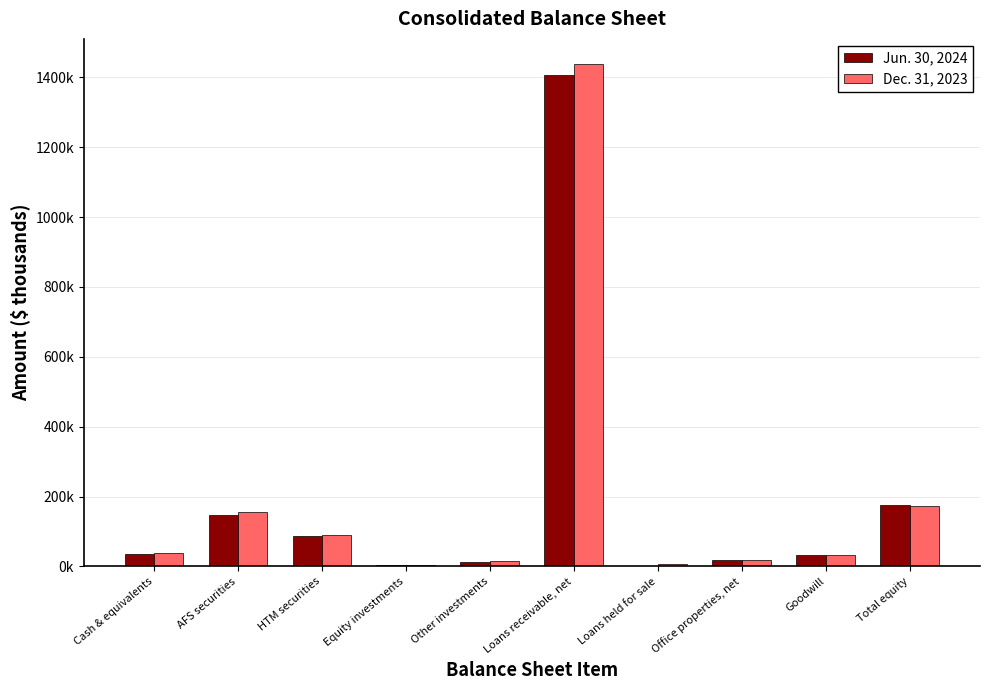

List the series in order of their peak value, lowest first.

Jun. 30, 2024, Dec. 31, 2023